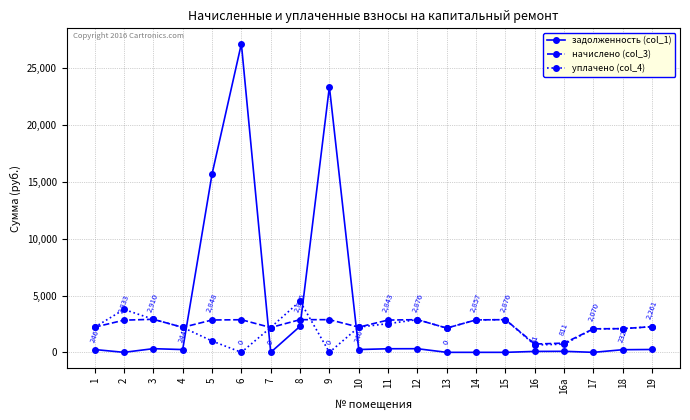

True or false: начислено (col_3) and задолженность (col_1) intersect in this chart.

True